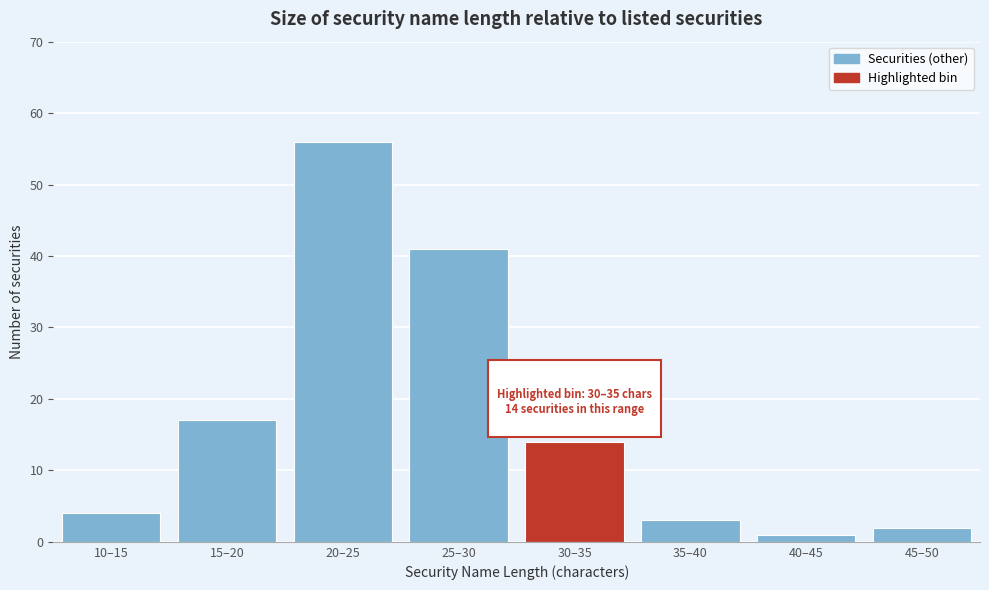

Reading right to left, list all the values displayed in this chart.

45–50=2	40–45=1	35–40=3	30–35=14	25–30=41	20–25=56	15–20=17	10–15=4